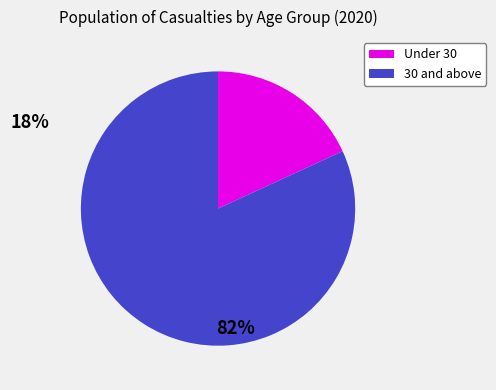

How many slices are in this pie chart?

2